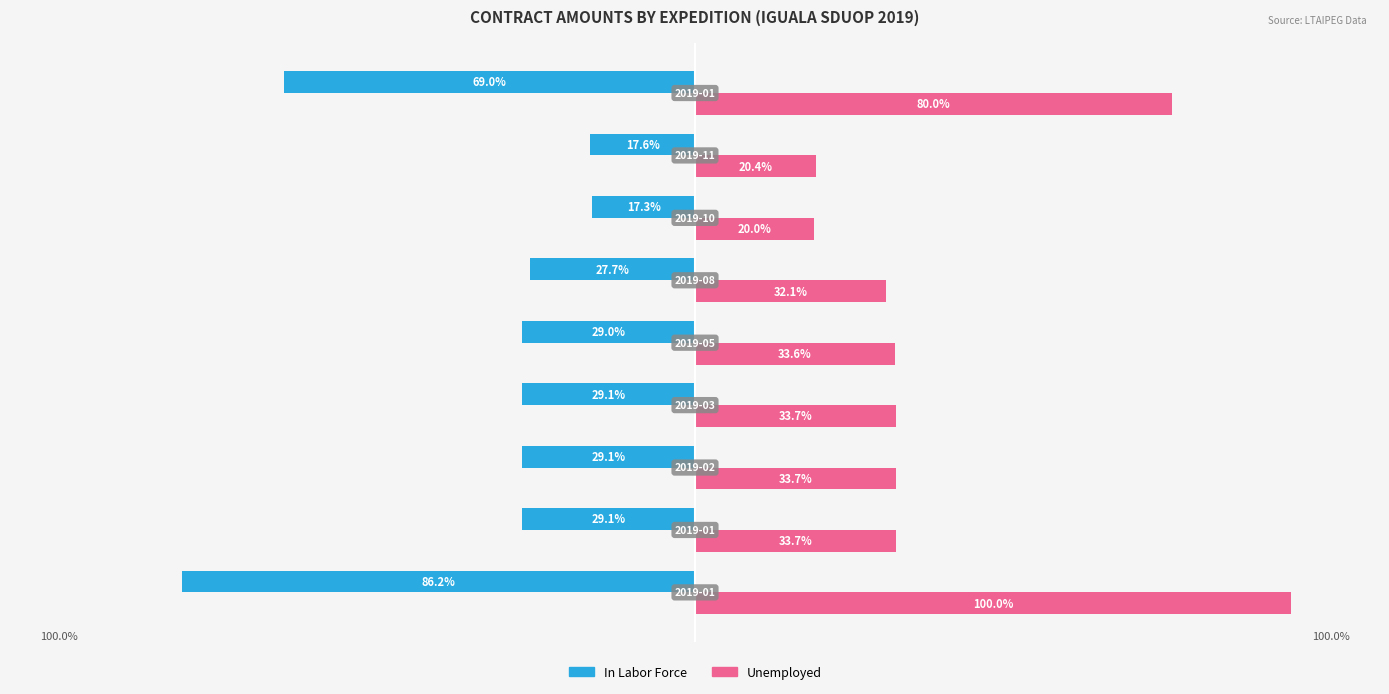

Which series has the largest range (max minus min)?

Unemployed